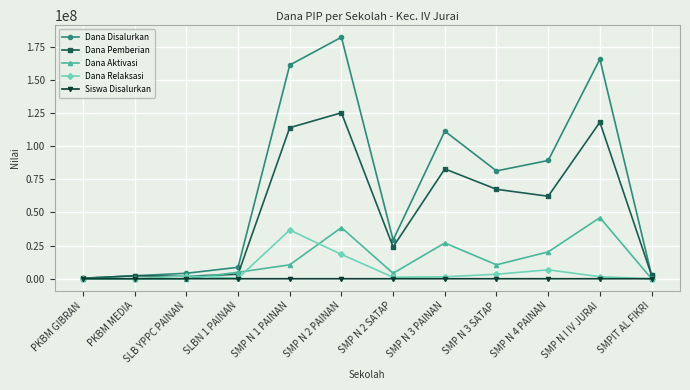

True or false: Dana Disalurkan has a value of 2250000 at PKBM MEDIA.

True